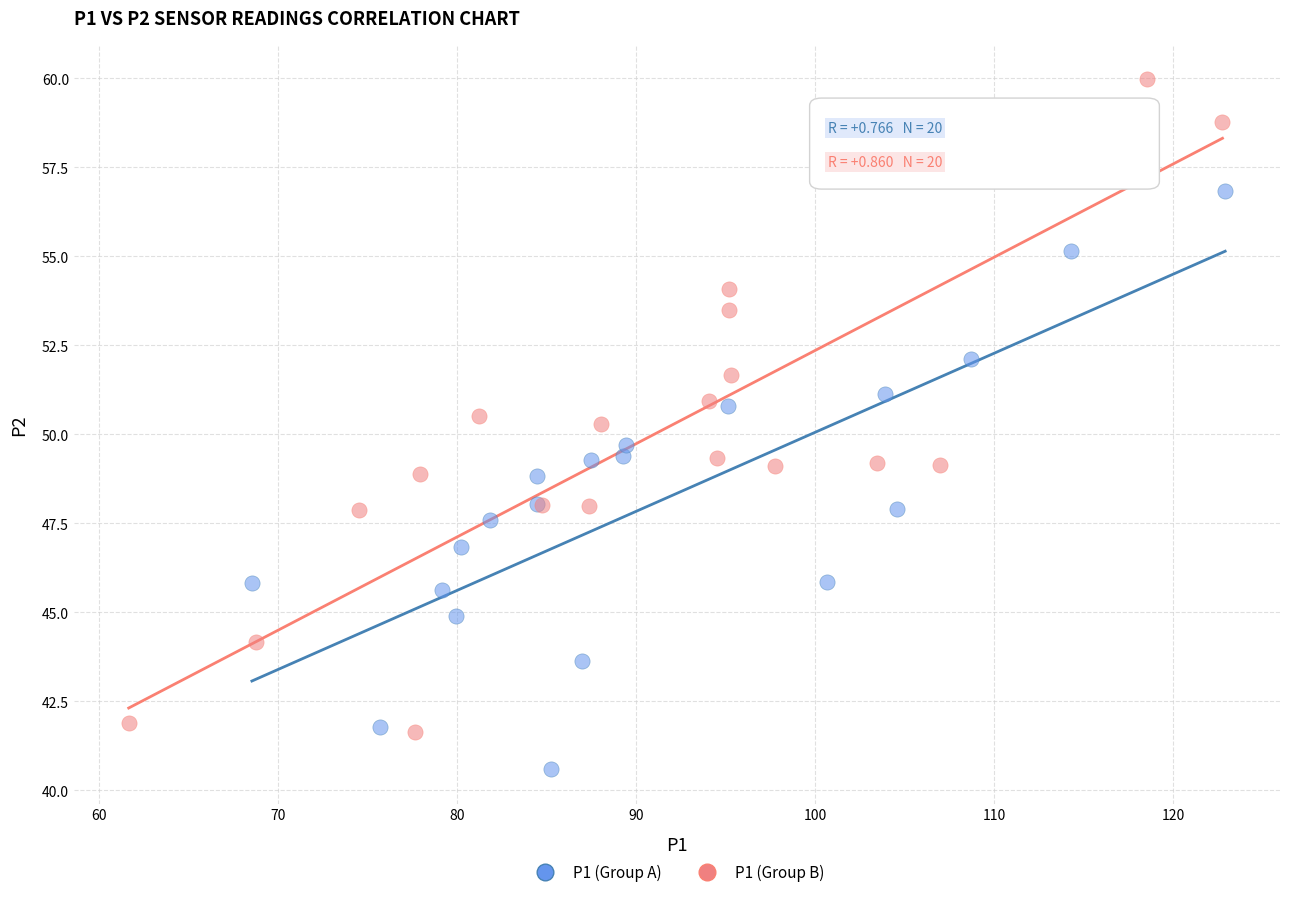

Which series has the largest Y range (max minus min)?

P1 (Group B)